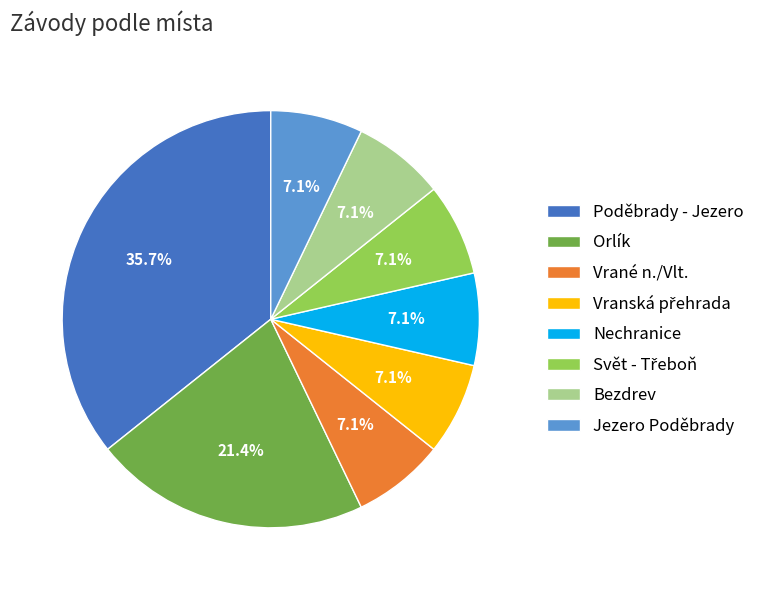

Is it true that Orlík is 35% of the pie?

False